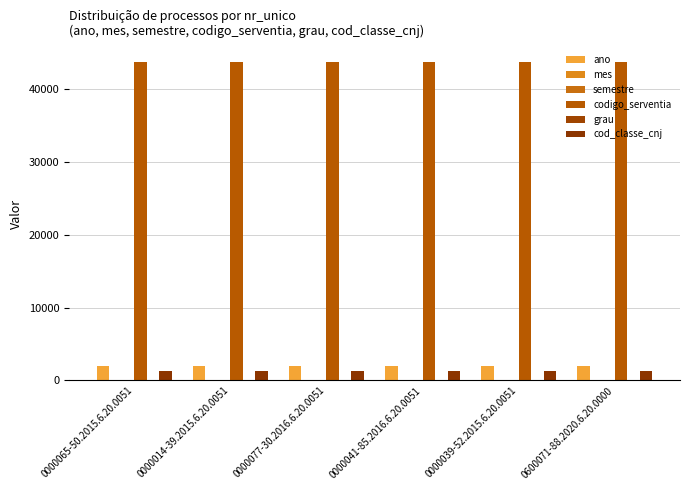

At which label does codigo_serventia reach its minimum?

0000065-50.2015.6.20.0051